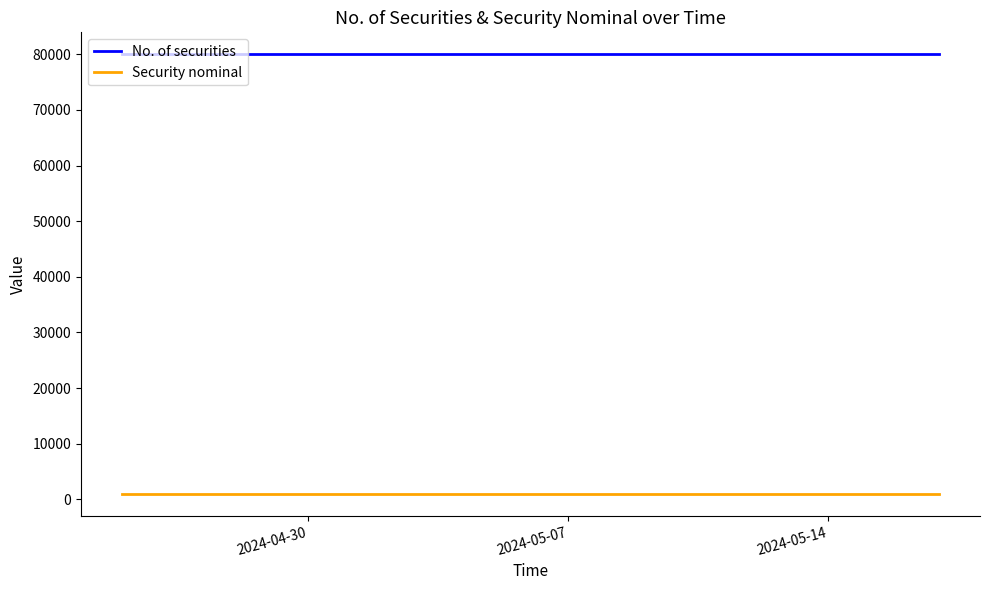

Reading left to right, transcribe all the data shown in this chart.

No. of securities: 80000	80000	80000	80000	80000	80000	80000	80000	80000	80000	80000	80000	80000	80000	80000
Security nominal: 1000	1000	1000	1000	1000	1000	1000	1000	1000	1000	1000	1000	1000	1000	1000